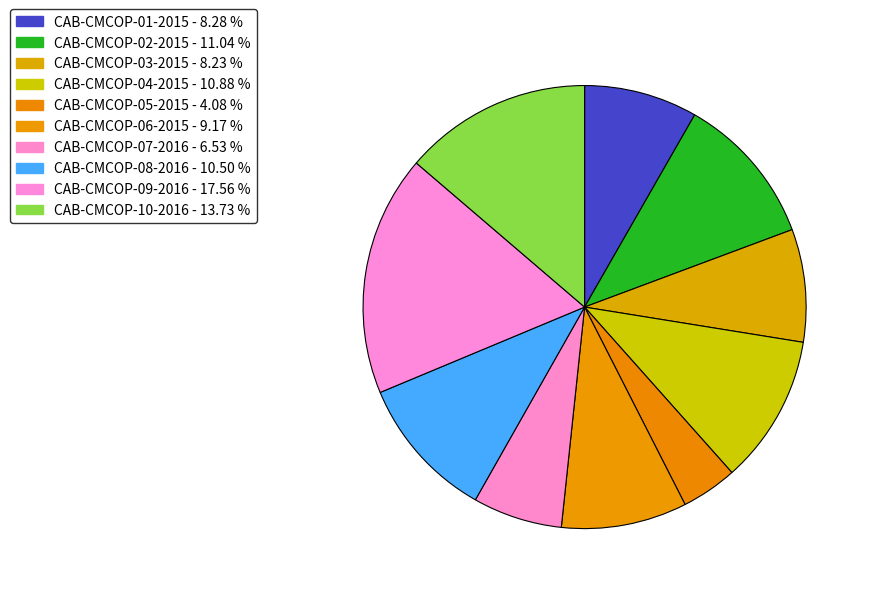

What is the largest slice in the pie chart?

CAB-CMCOP-09-2016